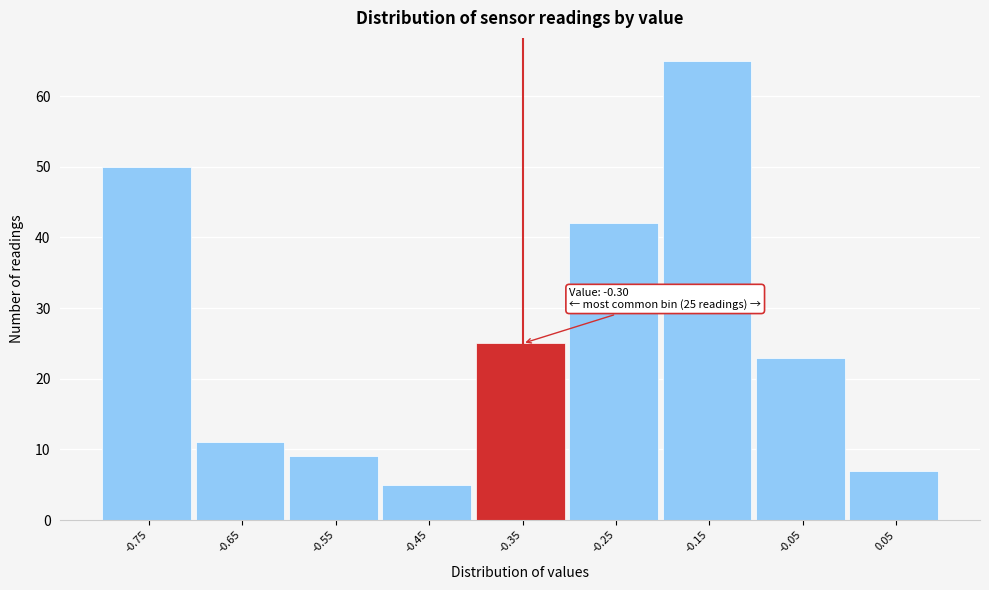

Reading left to right, transcribe all the data shown in this chart.

50	11	9	5	25	42	65	23	7